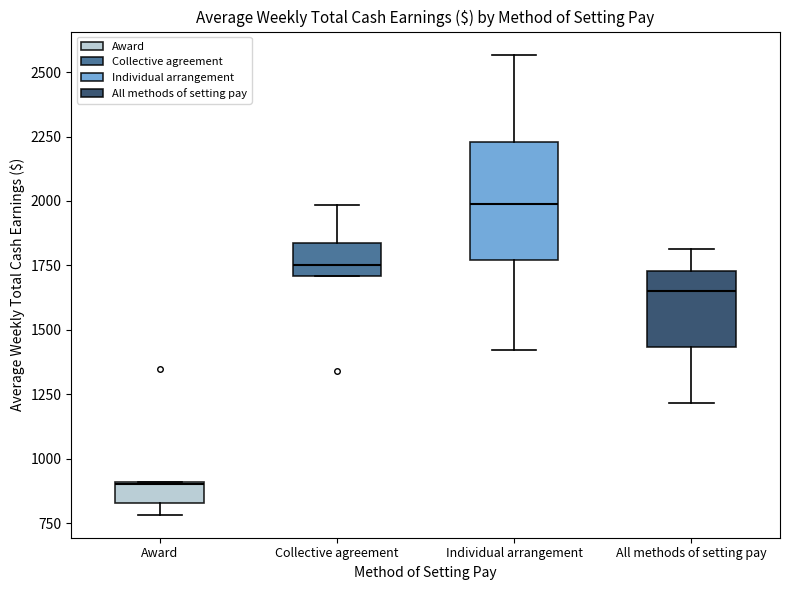

Reading left to right, transcribe this box plot: for each box, give where its median line is, the range the box spans, and where its two whiskers end, as read against the y-axis. The values are not printed on the chart, so give them approximately, as read against the axis.

Award: median 900, box 850 to 900, whiskers 800 to 900
Collective agreement: median 1750, box 1700 to 1850, whiskers 1700 to 2000
Individual arrangement: median 2000, box 1750 to 2250, whiskers 1400 to 2550
All methods of setting pay: median 1650, box 1450 to 1750, whiskers 1200 to 1800